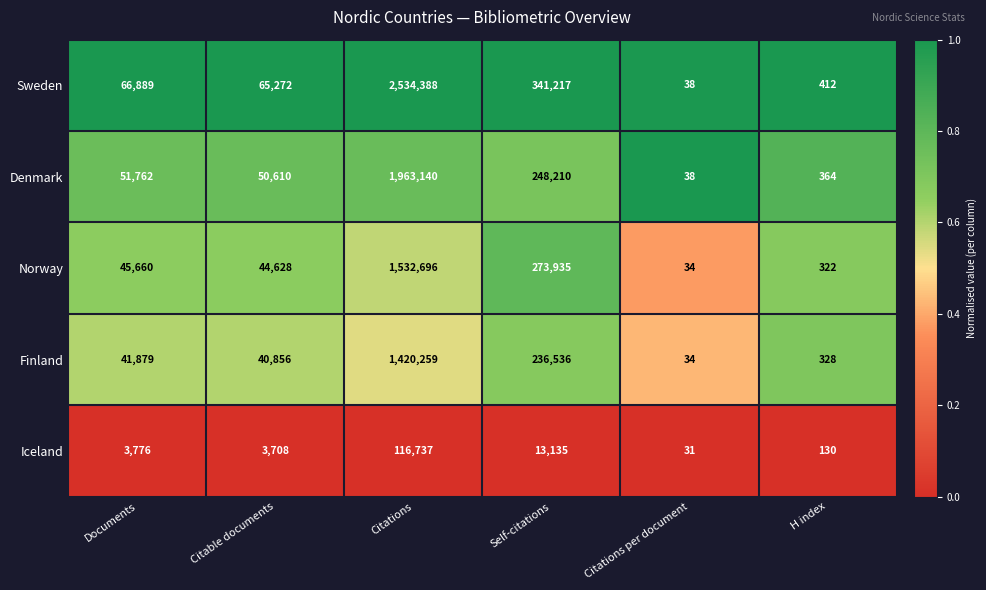

How many data points does each series have?

6